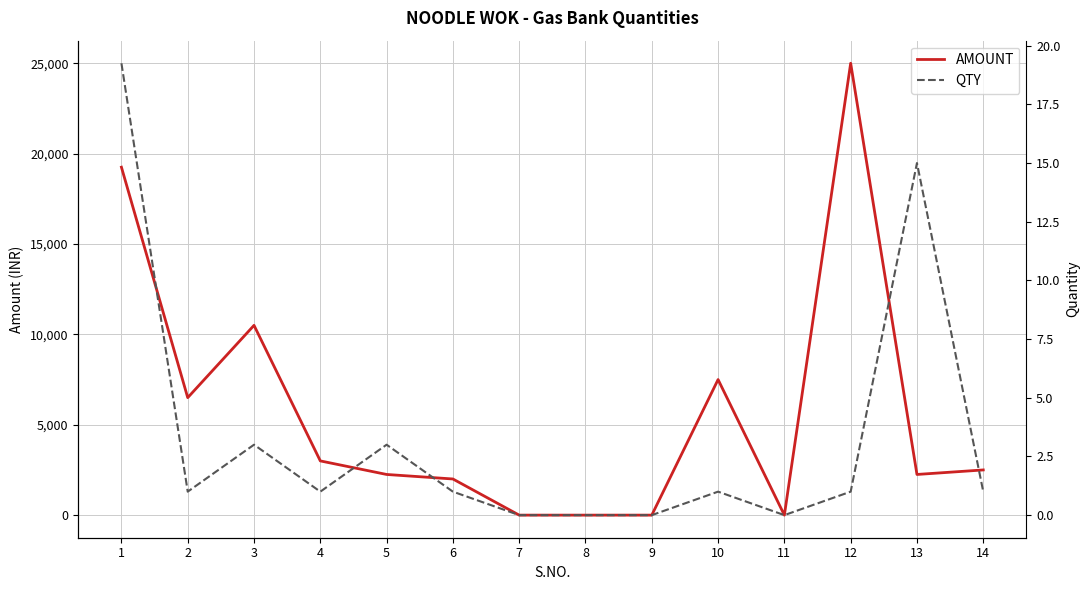

How many categories are shown in the chart?

14